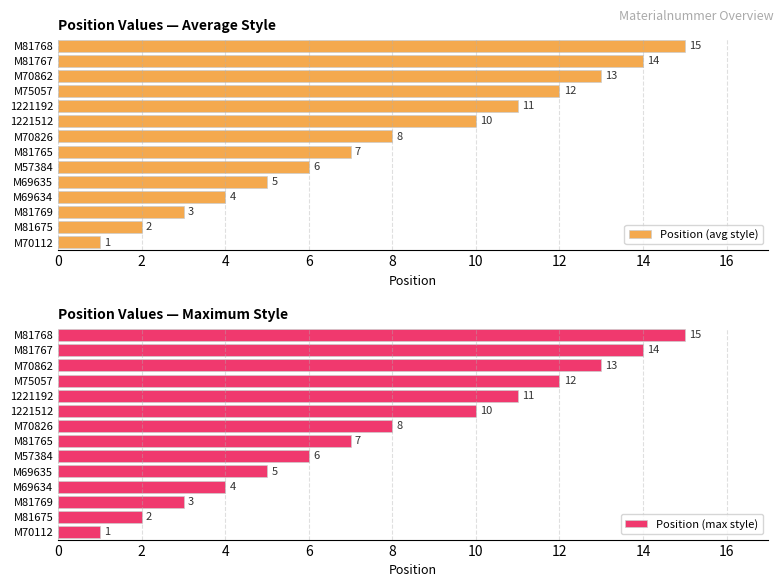

Where is Position (avg style) nearest to the value 8?

M70826